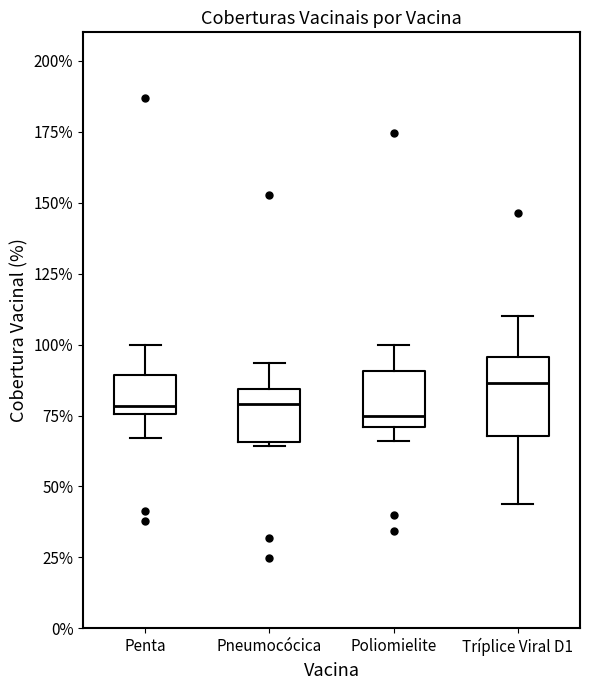

Reading left to right, transcribe this box plot: for each box, give where its median line is, the range the box spans, and where its two whiskers end, as read against the y-axis. The values are not printed on the chart, so give them approximately, as read against the axis.

Penta: median 80, box 75 to 90, whiskers 65 to 100
Pneumocócica: median 80, box 65 to 85, whiskers 65 to 95
Poliomielite: median 75, box 70 to 90, whiskers 65 to 100
Tríplice Viral D1: median 85, box 70 to 95, whiskers 45 to 110